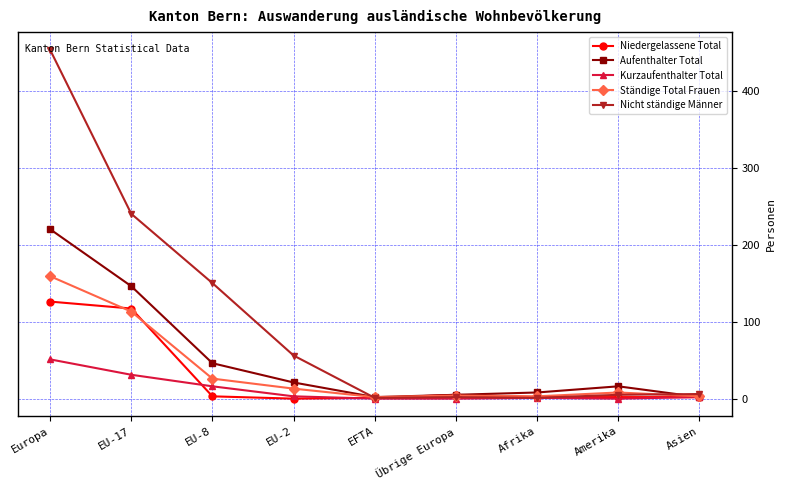

The value of Kurzaufenthalter Total at EFTA is 26. True or false?

False